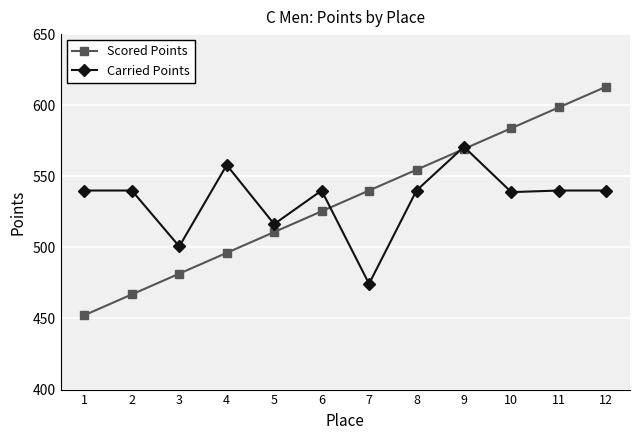

Which series changed the most between 2 and 12?

Scored Points